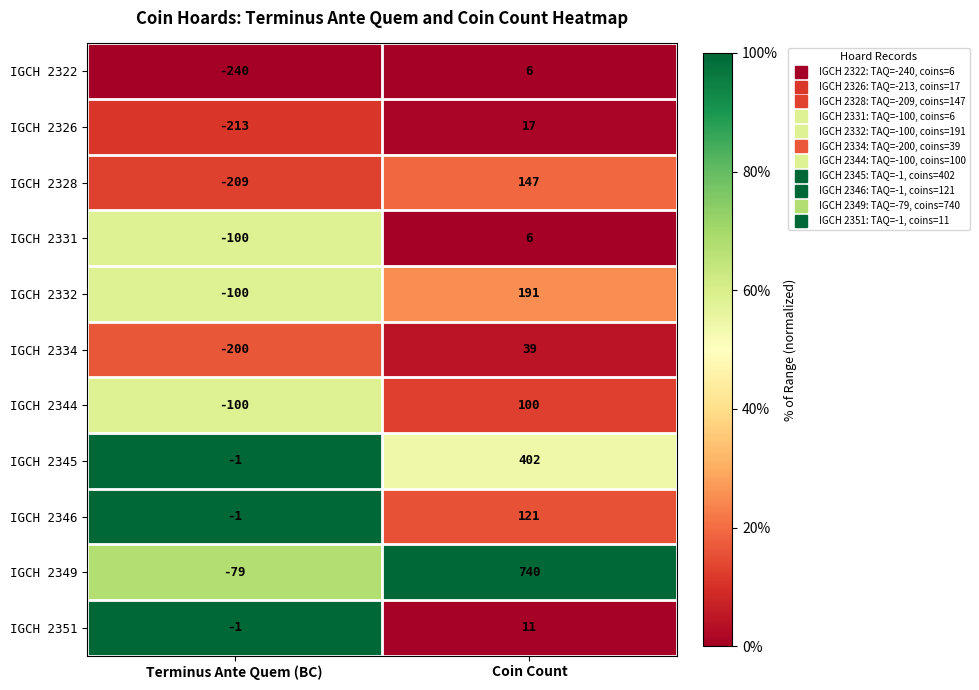

Rank the categories by IGCH 2334 value from highest to lowest.

Coin Count, Terminus Ante Quem (BC)